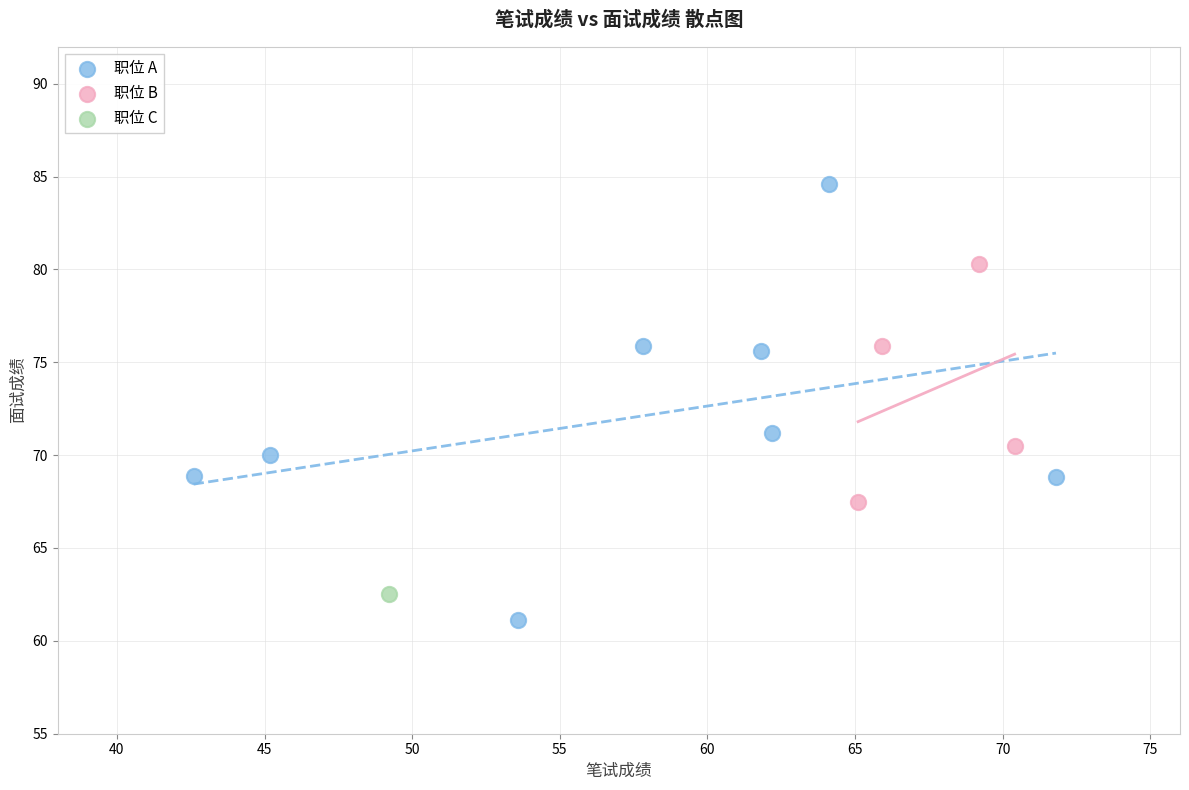

What are all the series names shown in the legend?

职位 A, 职位 B, 职位 C